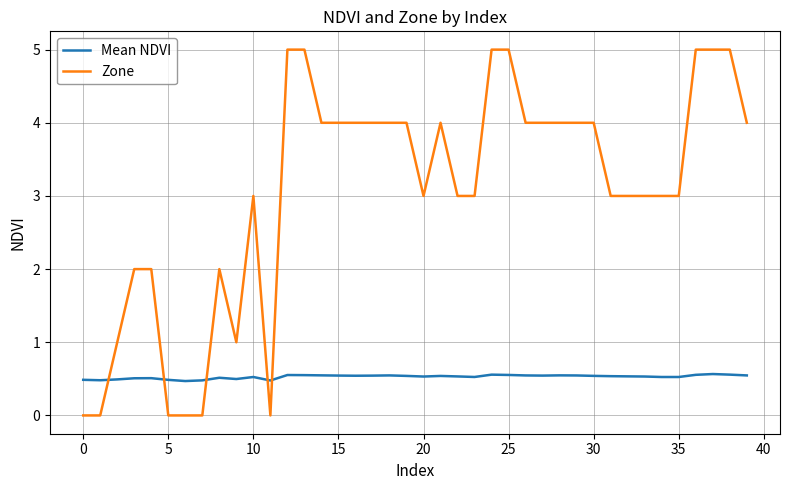

Which series has the largest total across all categories?

Zone